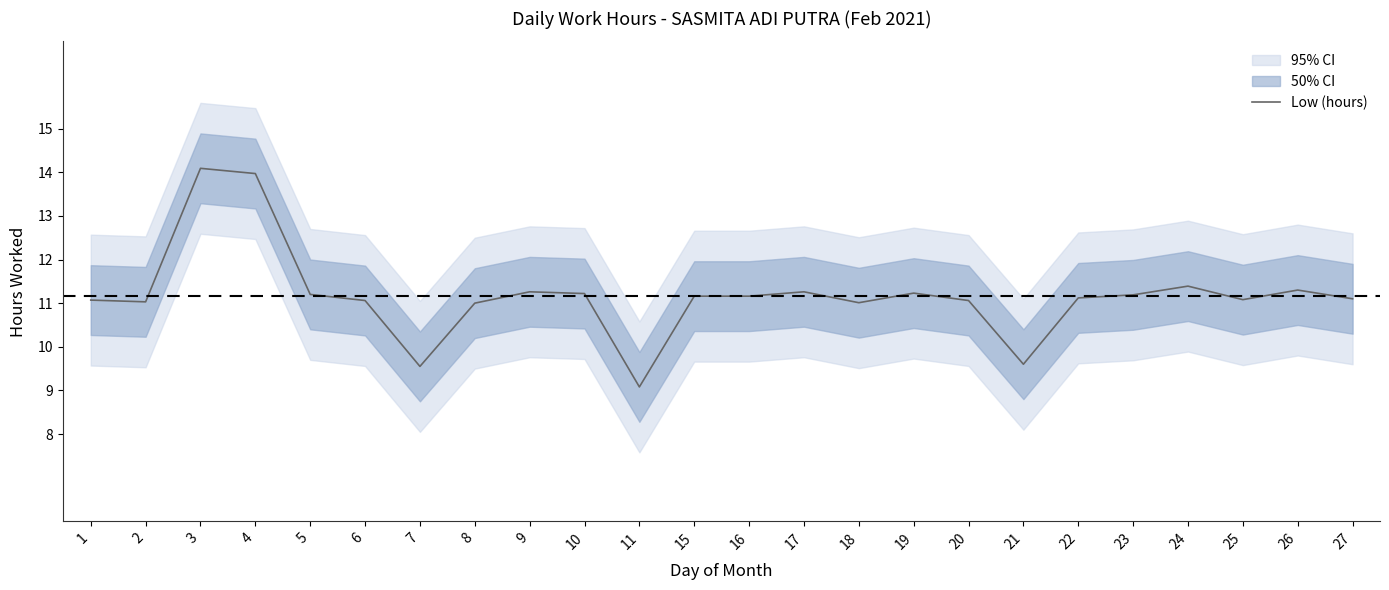

At which category does the data reach its first local peak?

3